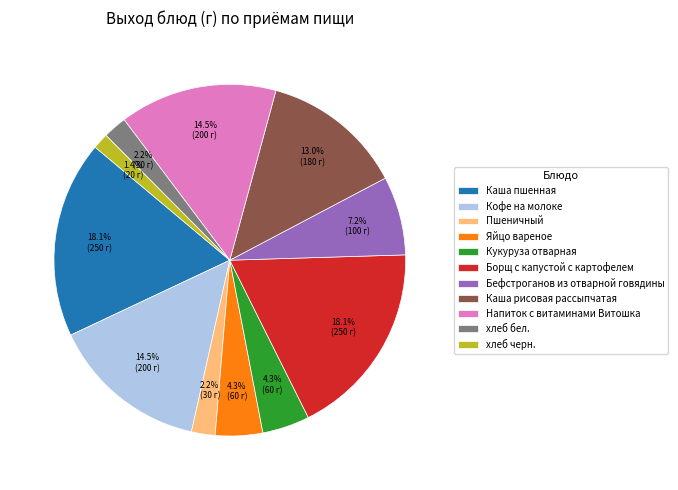

What portion of the pie excludes Пшеничный?

97.8%